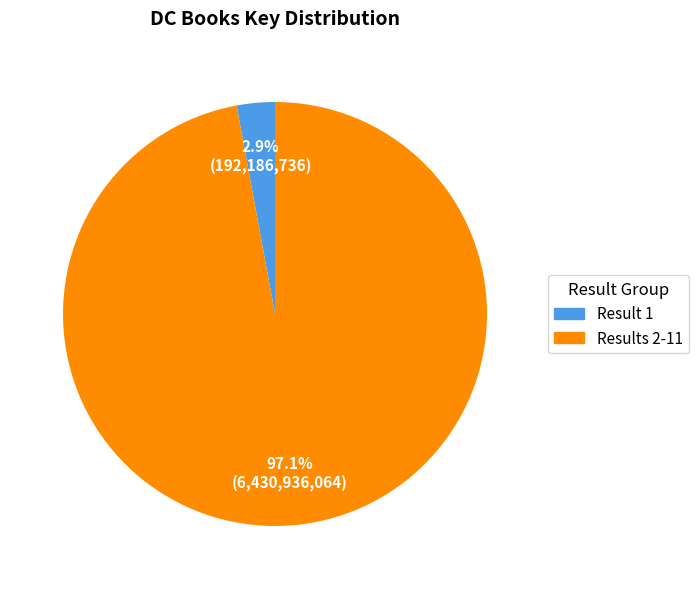

Is there any slice that represents more than half of the pie?

Yes